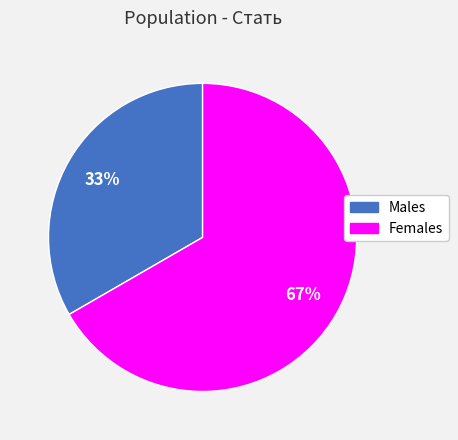

To the nearest percent, what is the average slice percentage?

50%